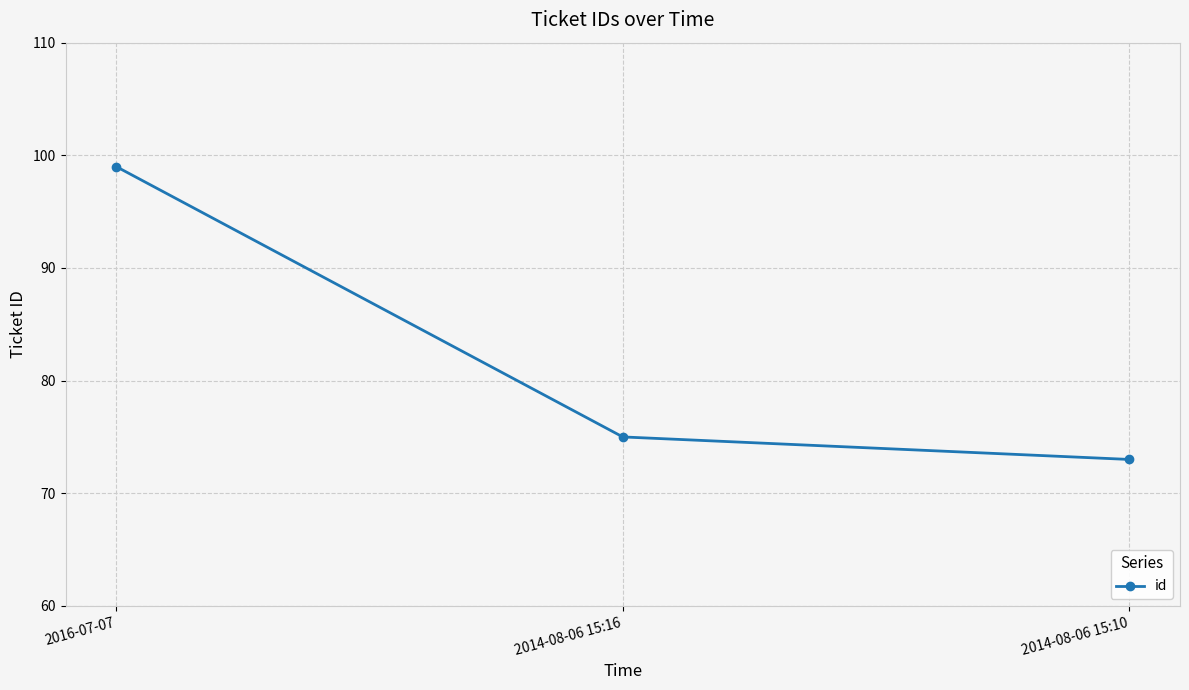

At which category does the chart reach its minimum across all series?

2014-08-06 15:10